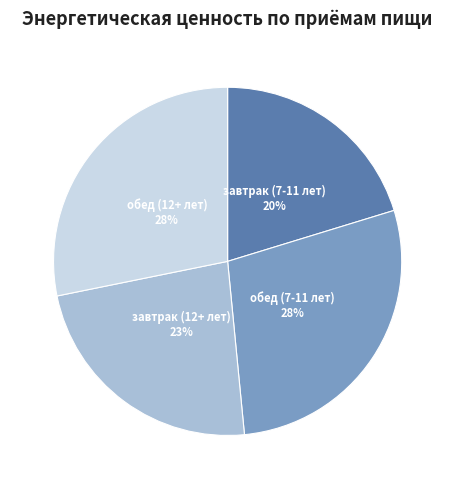

To the nearest percent, what is the difference between the largest and smallest slice percentages?

8%